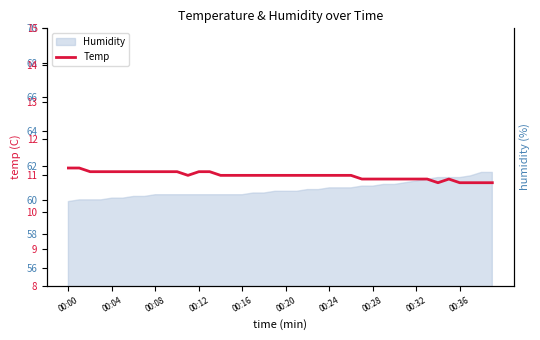

What is the difference between the maximum and minimum values?

0.4